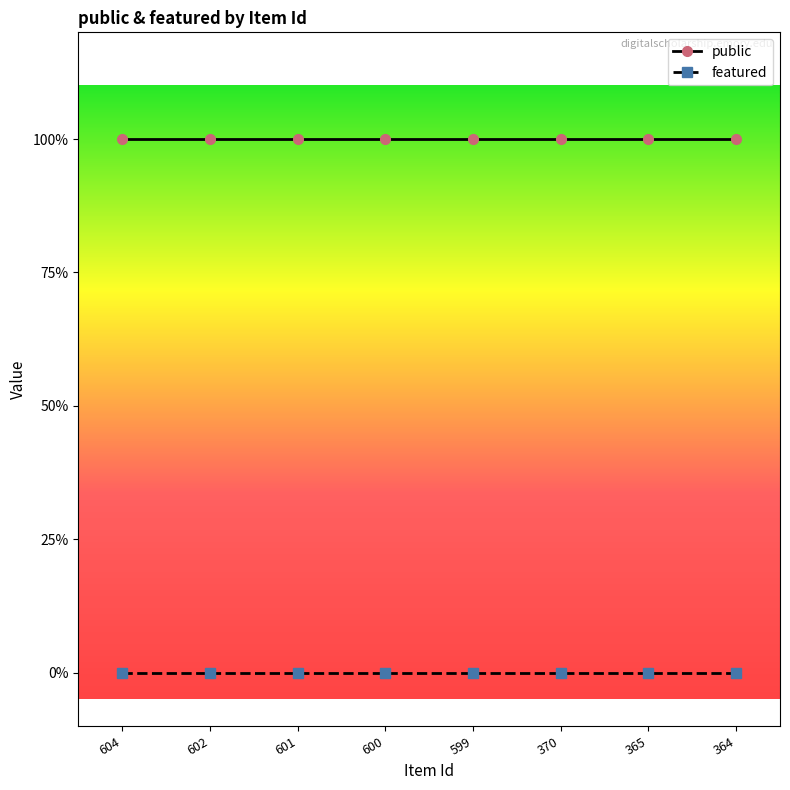

True or false: public and featured intersect in this chart.

False